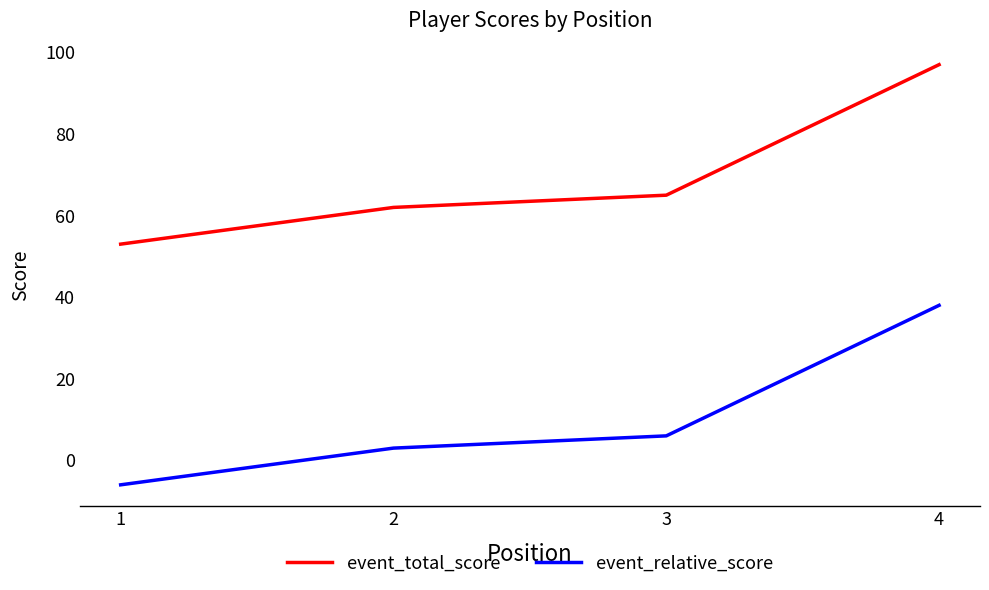

True or false: event_relative_score has more than 2 points higher than both neighbors.

False